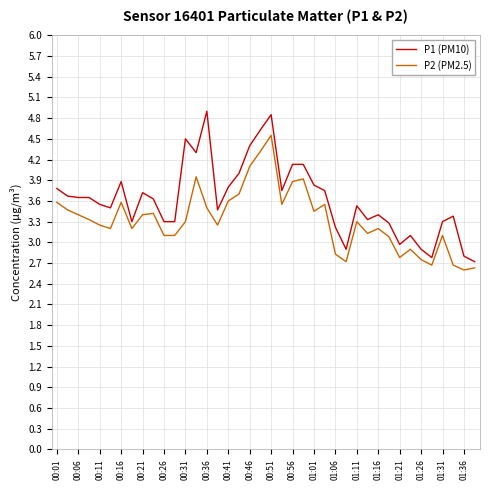

Which series has the widest spread of values?

P1 (PM10)